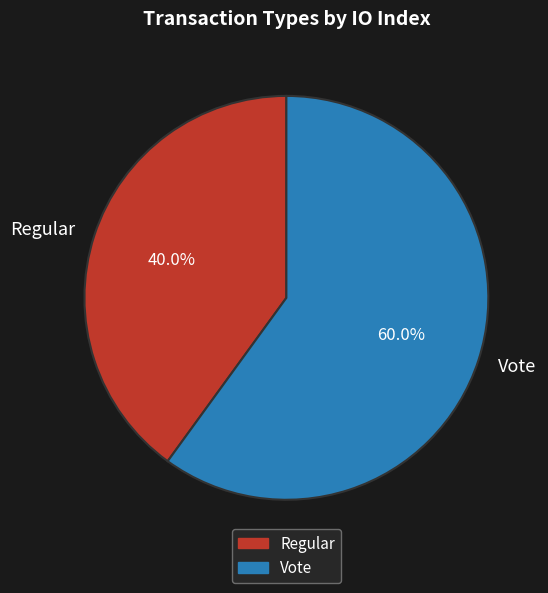

Which slice represents more than half of the pie?

Vote